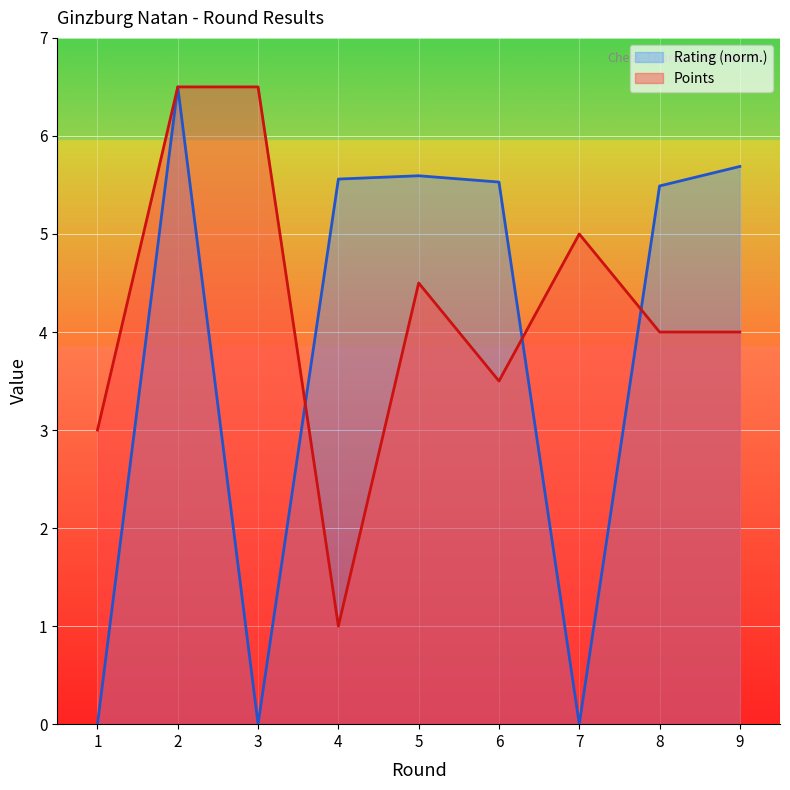

What is the total value across all series at 5?

10.1